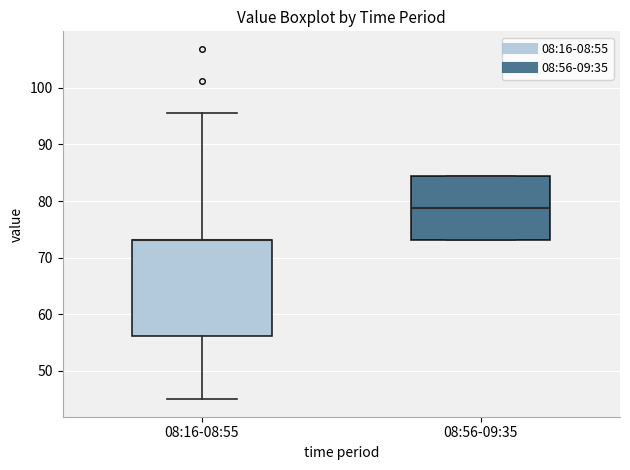

Where does the median line of the box for 08:56-09:35 sit on the y-axis? The values are not printed on the chart, so give them approximately, as read against the axis.

79